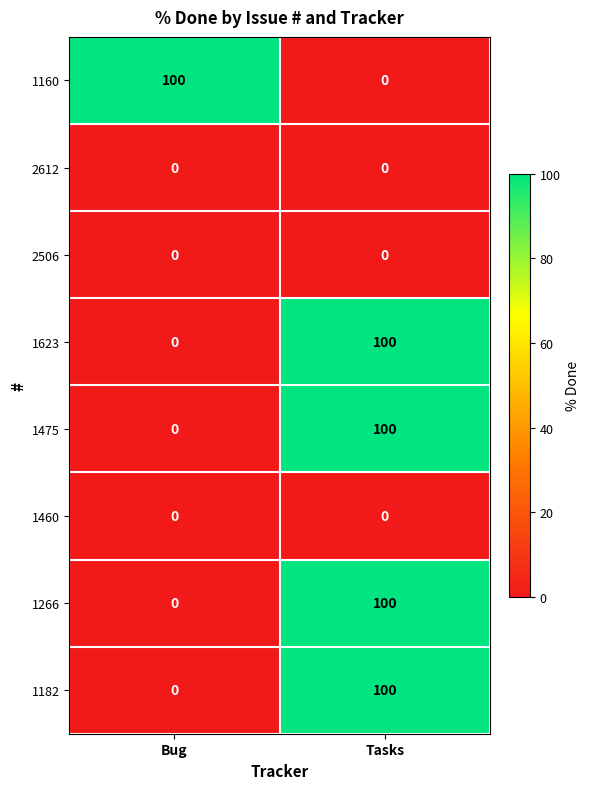

The value of 1623 at Tasks is 100. True or false?

True